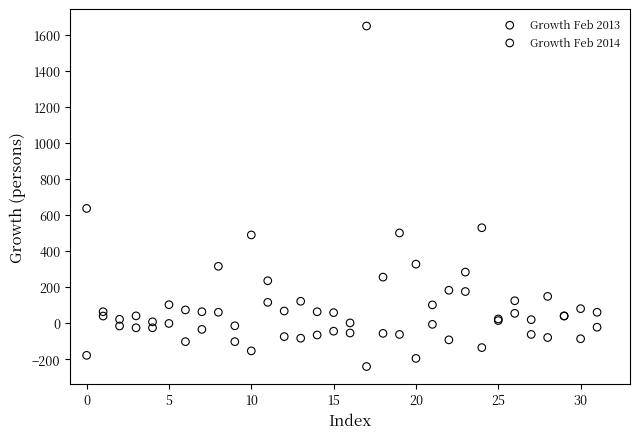

Which series contains the lowest Y value?

Growth Feb 2014